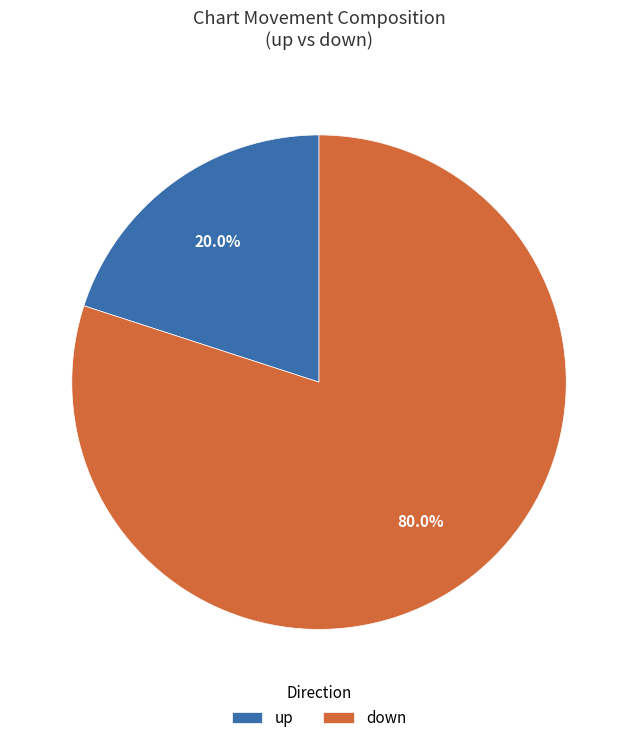

How many segments does this pie chart have?

2